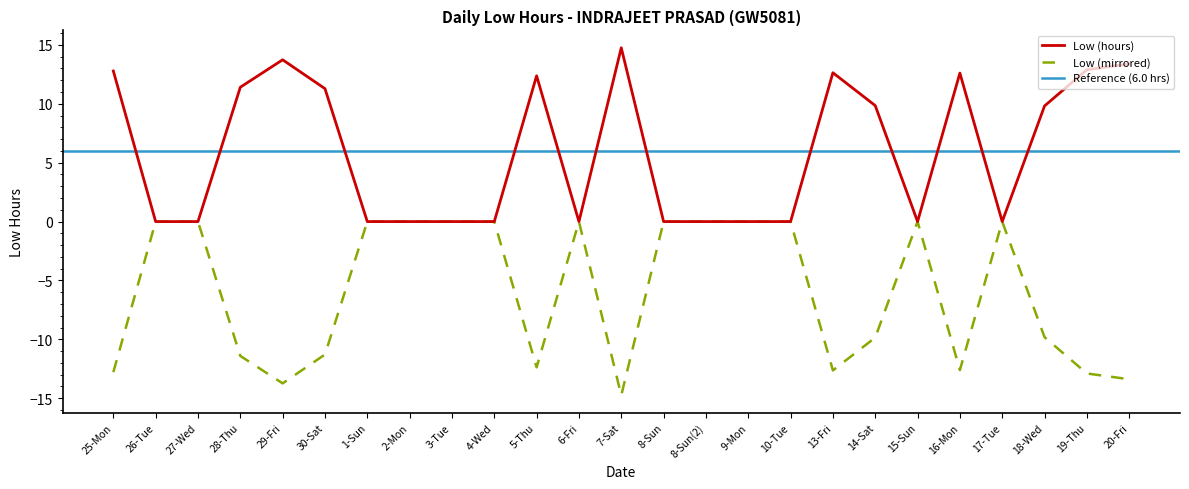

True or false: there are more than 0 points higher than both neighbors.

True